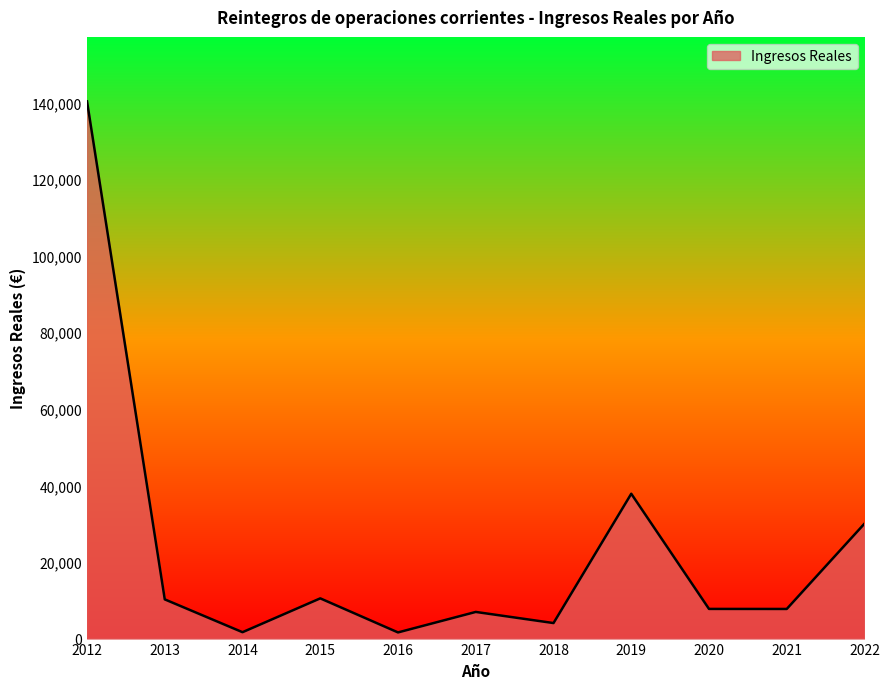

Count the number of data series in this chart.

1